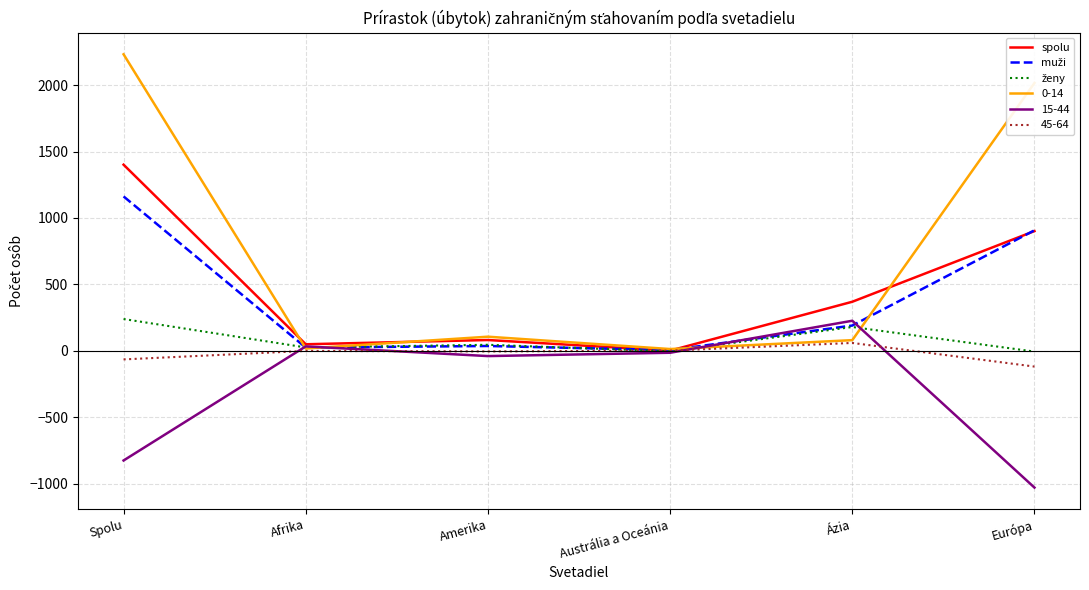

At which category does the chart reach its minimum across all series?

Európa